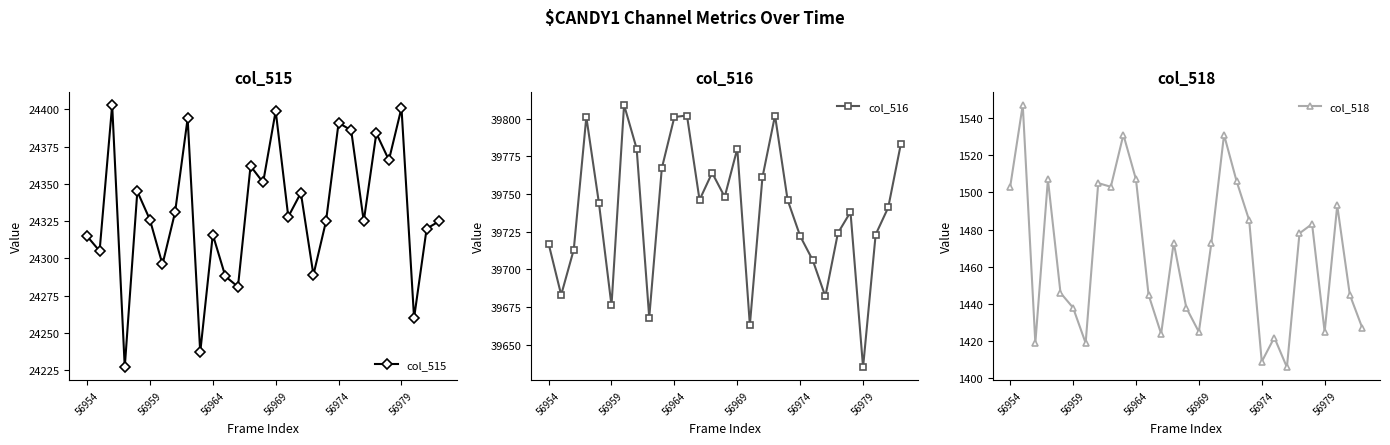

At how many categories does at least one series exceed 12202?

29